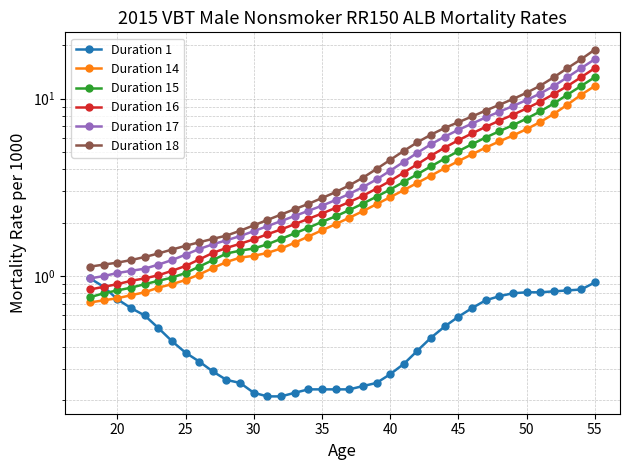

True or false: Duration 1 and Duration 16 cross at least once.

False